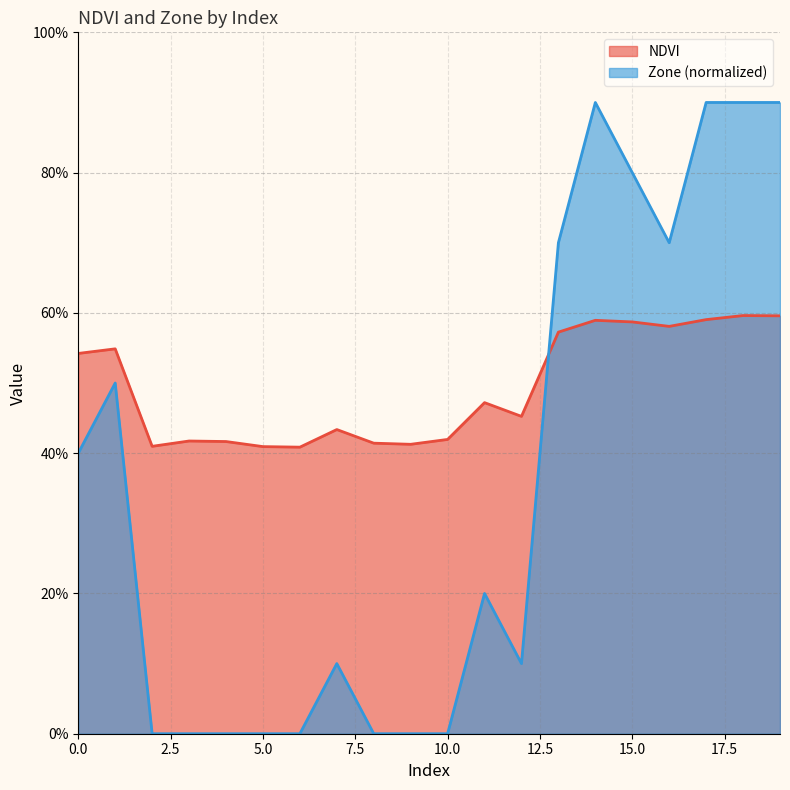

How many NDVI values are between 0 and 1?

20